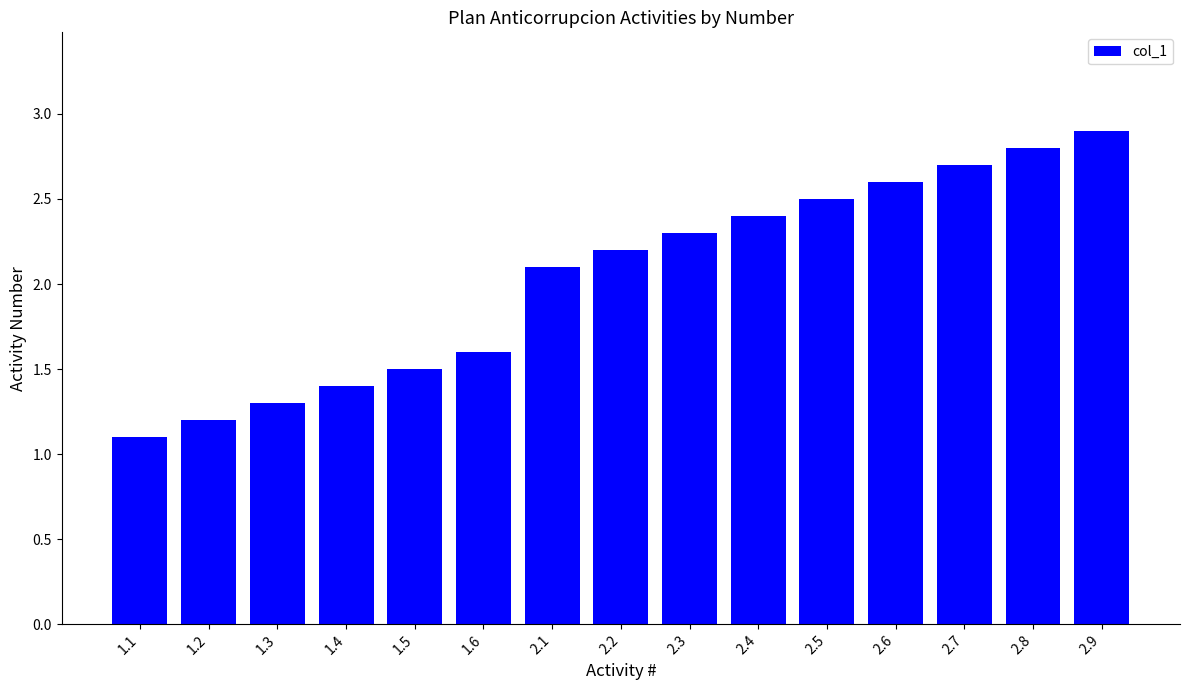

The chart shows a value of 1.2 at 2.3. True or false?

False